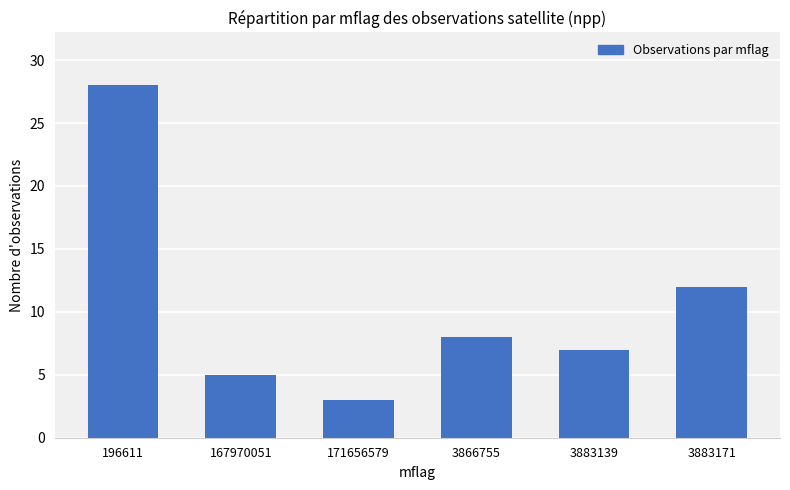

How many data points are less than 8?

3